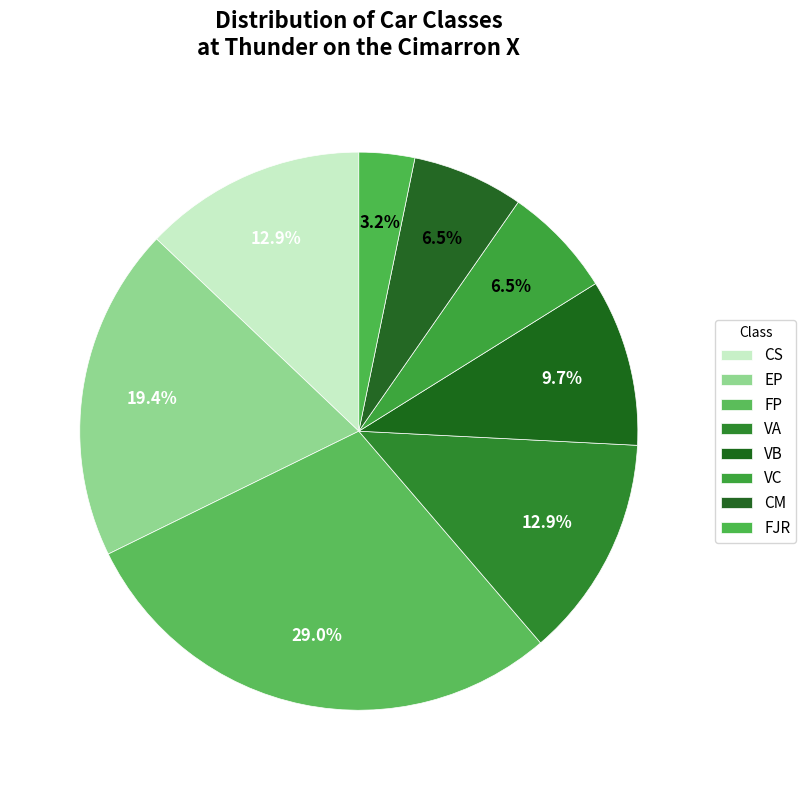

To the nearest percent, what is the difference between the CS and EP slice percentages?

6%